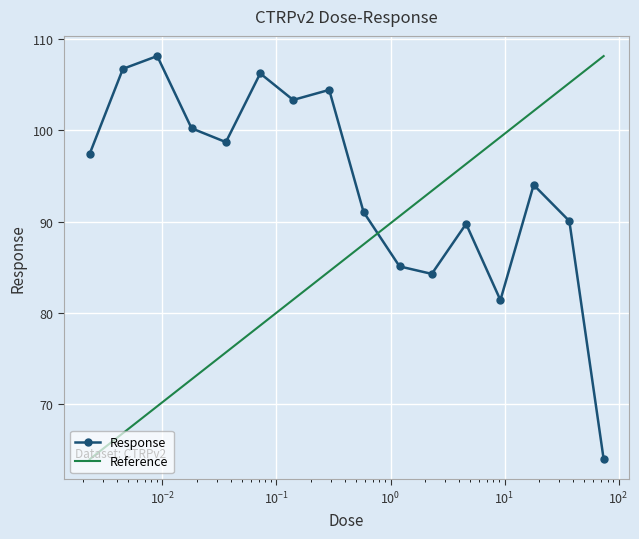

Reading right to left, list all the values displayed in this chart.

74.0=64.0	37.0=90.1	18.0=94.0	9.2=81.4	4.6=89.8	2.3=84.3	1.2=85.1	0.58=91.0	0.29=104.4	0.14=103.3	0.072=106.2	0.036=98.7	0.018=100.2	0.009=108.1	0.0045=106.7	0.0023=97.4